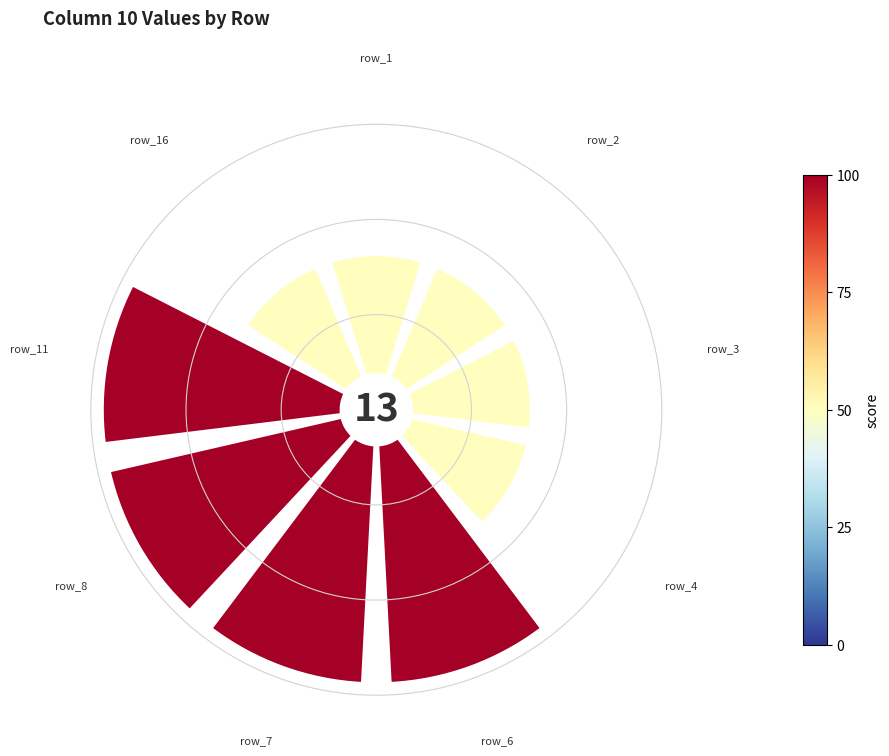

To the nearest percent, what portion does row_7 represent?

15%